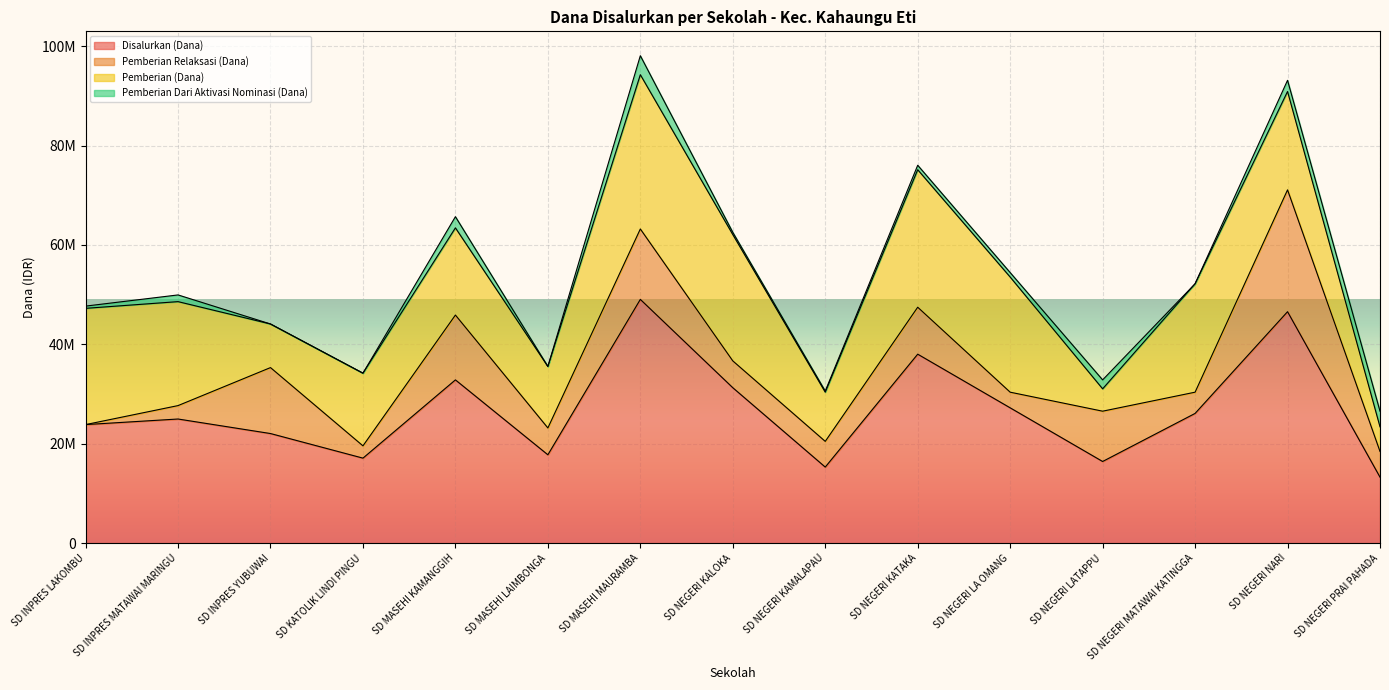

True or false: Pemberian Relaksasi (Dana) and Disalurkan (Dana) intersect in this chart.

False